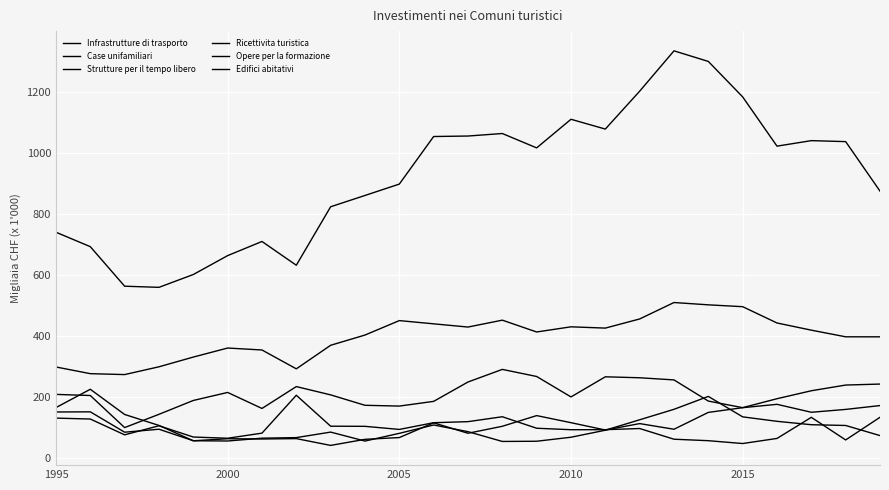

True or false: Opere per la formazione and Case unifamiliari intersect in this chart.

False